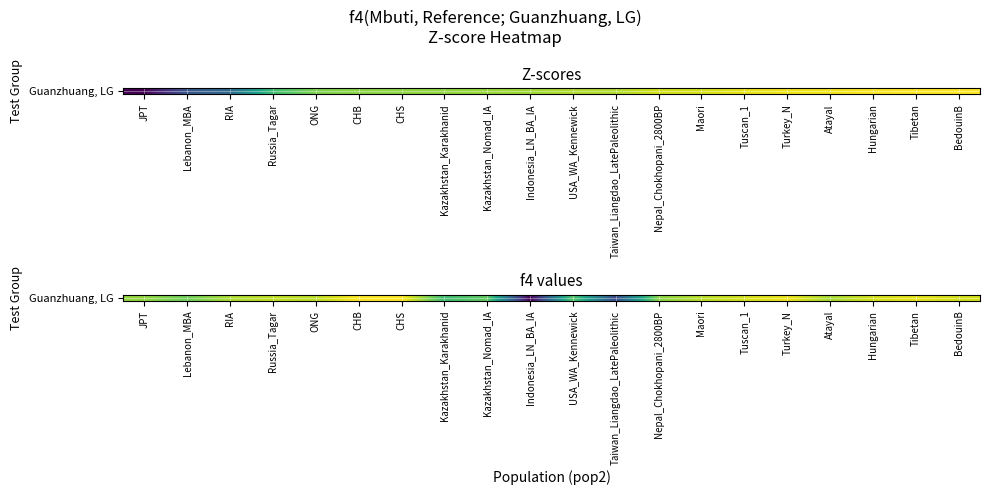

At which category does the chart reach its peak across all series?

CHB